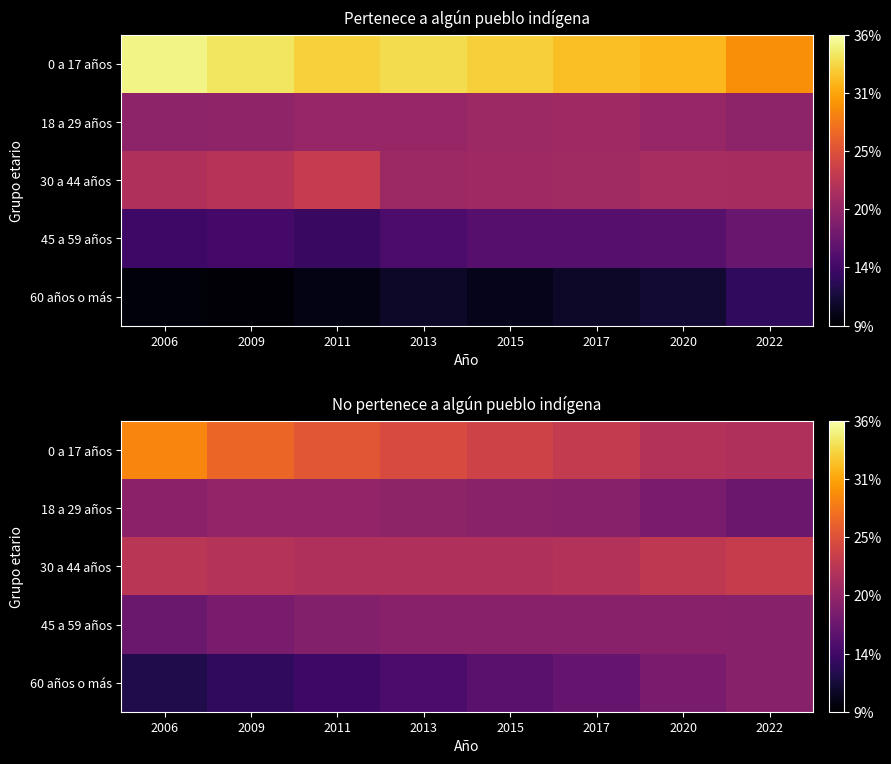

Count the number of data series in this chart.

5